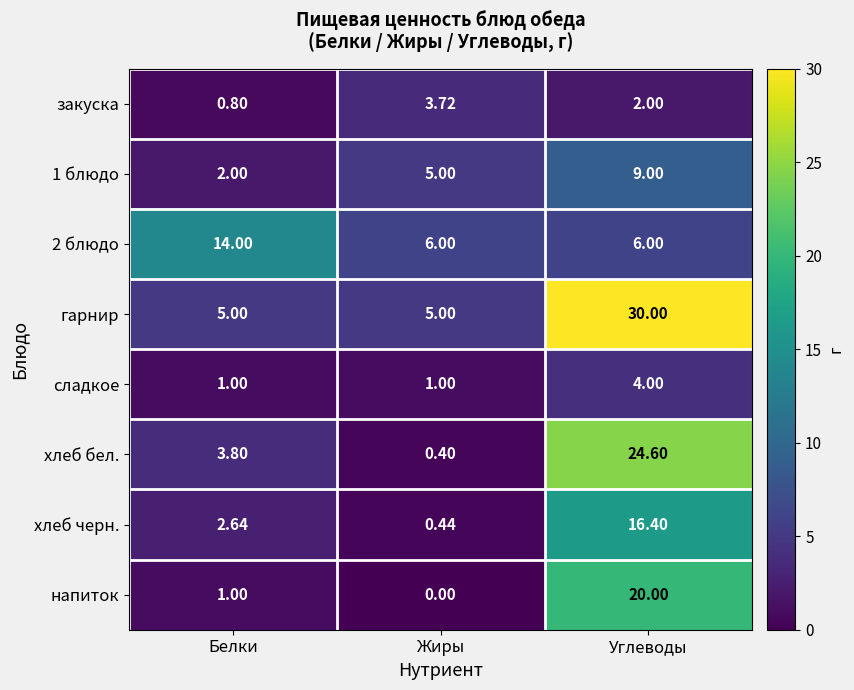

What is the total value across all series at Углеводы?

112.0